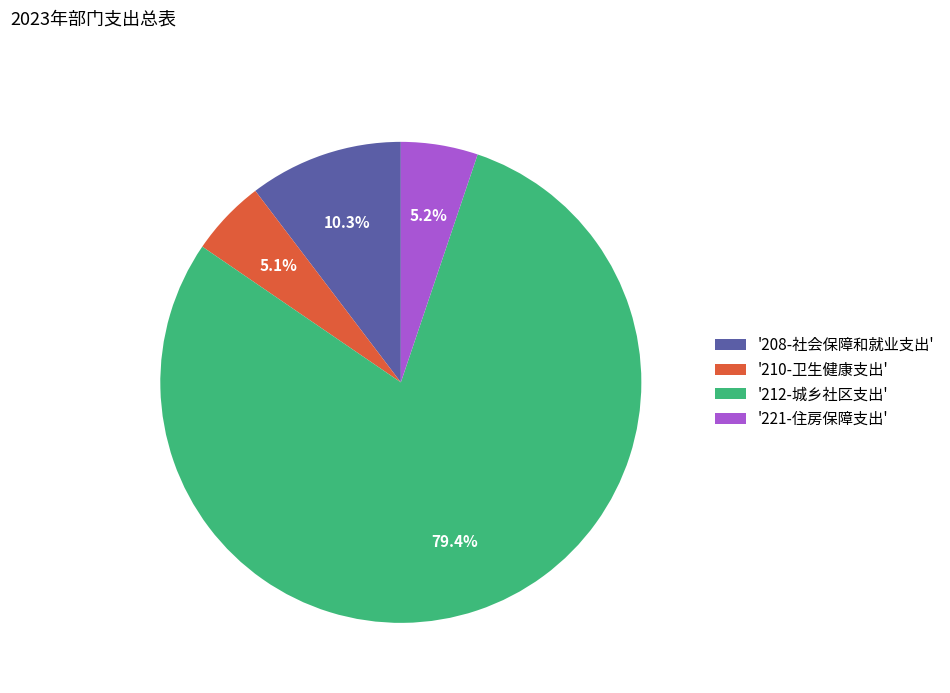

Is there any slice that represents more than half of the pie?

Yes